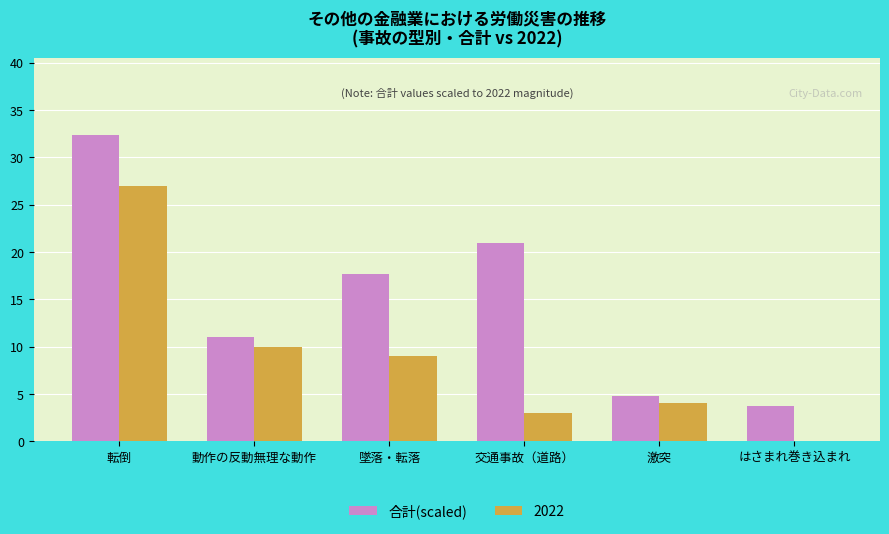

Between 動作の反動無理な動作 and 墜落・転落, which series saw the biggest shift?

合計(scaled)